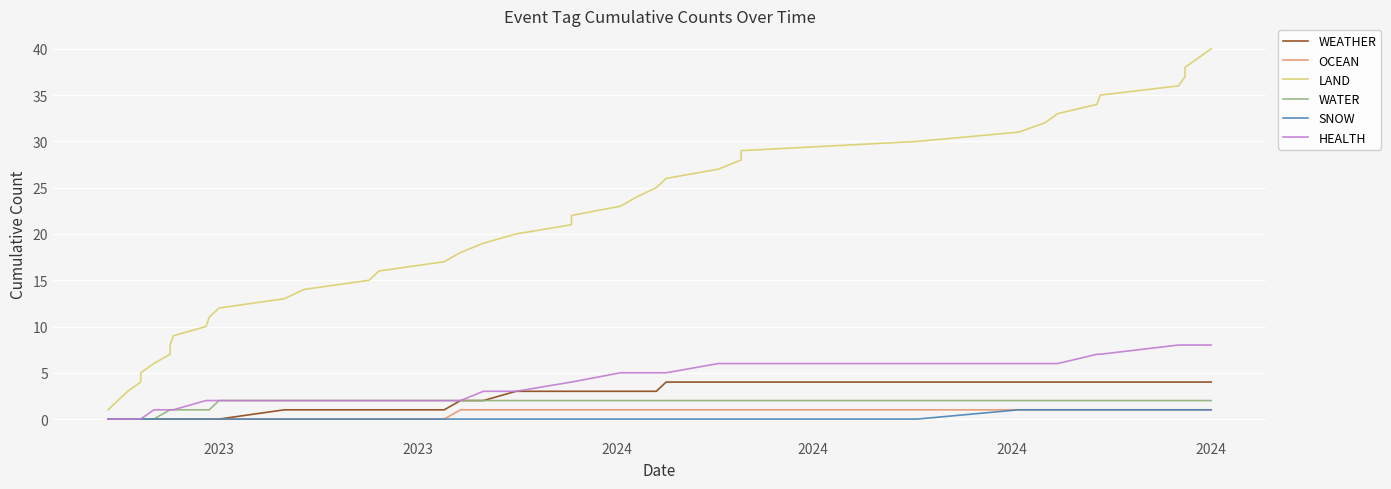

Is this an area chart (filled region under the line)?

No